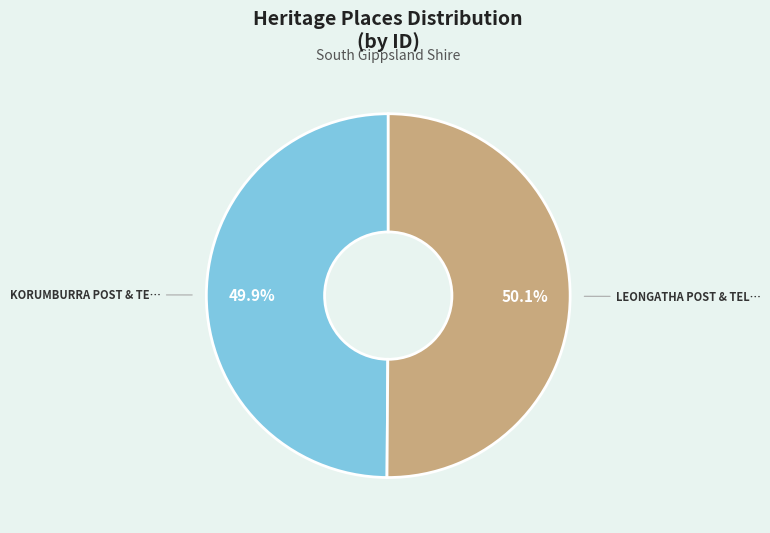

Is there a majority slice in this chart?

Yes